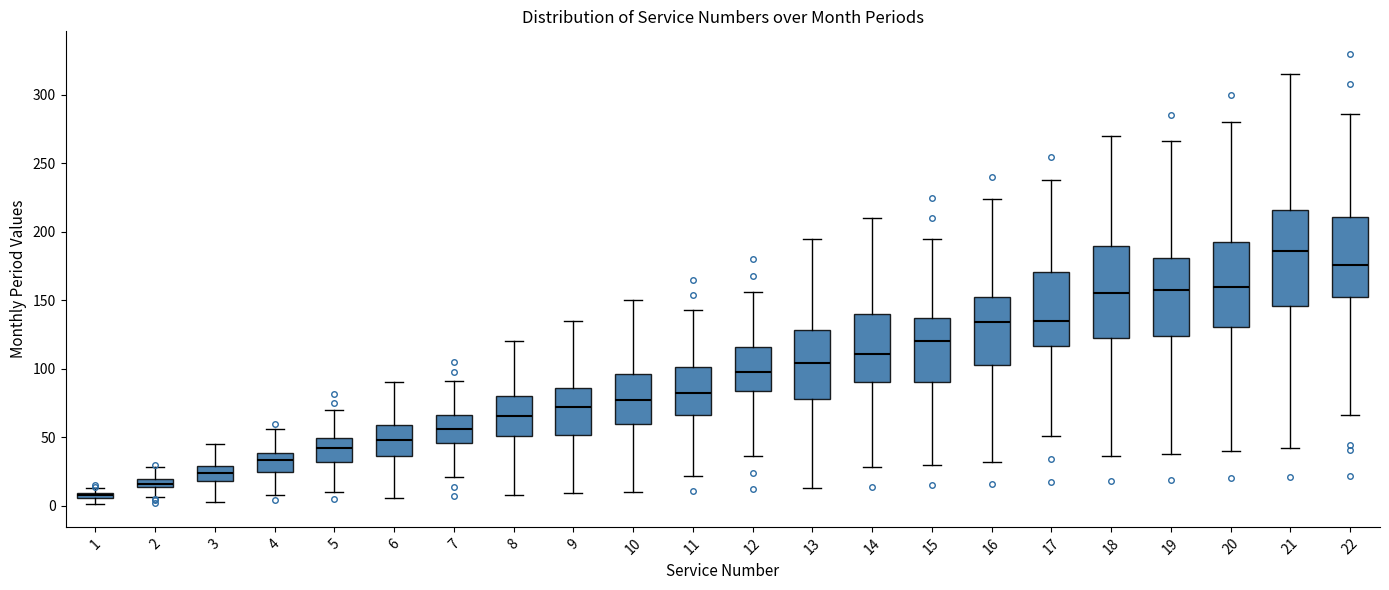

Which box's median line is the highest?

21